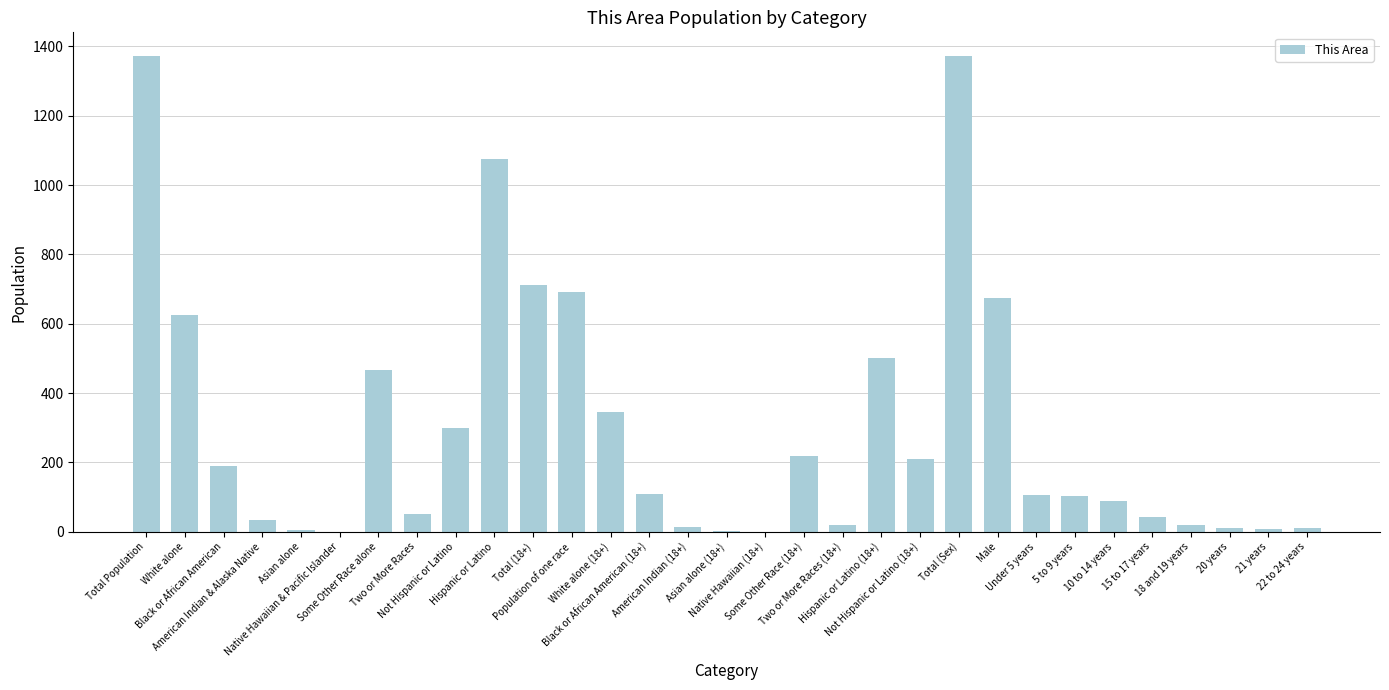

What is the sum of all values?

9379